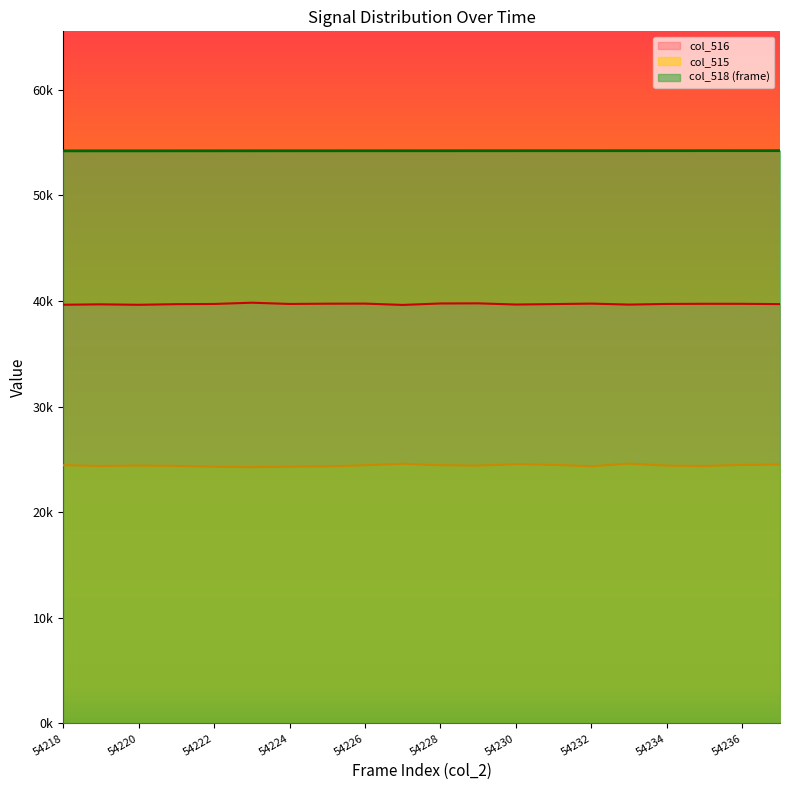

Which series has the largest total across all categories?

col_518 (frame)